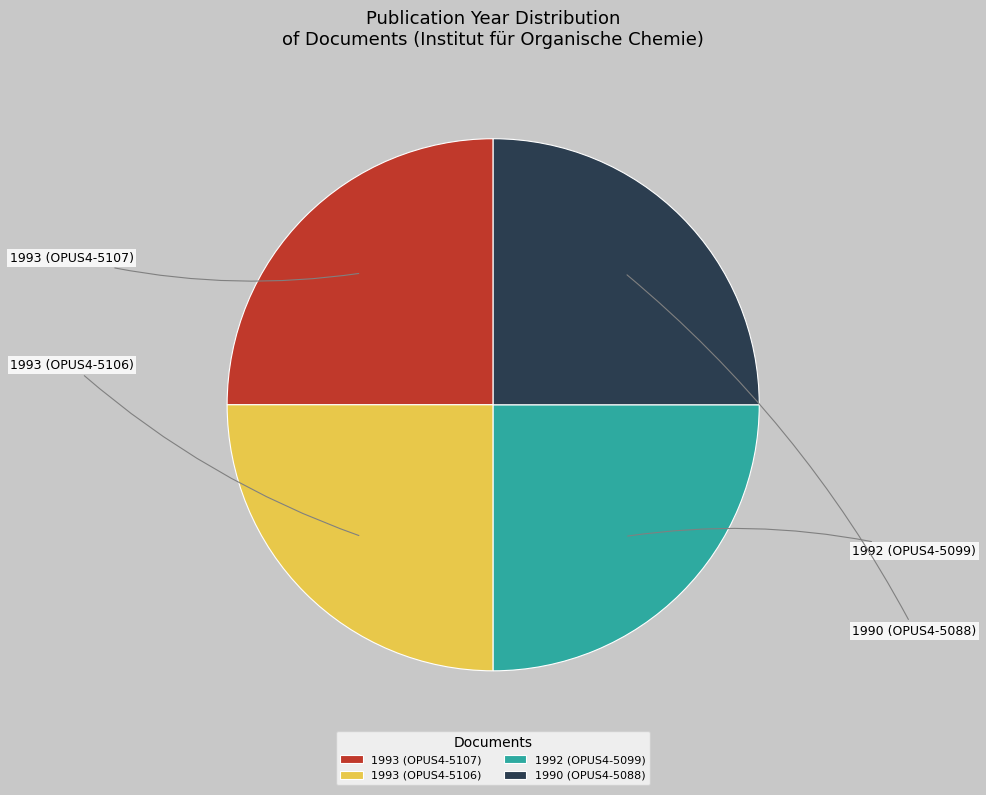

Count the number of slices in the pie.

4